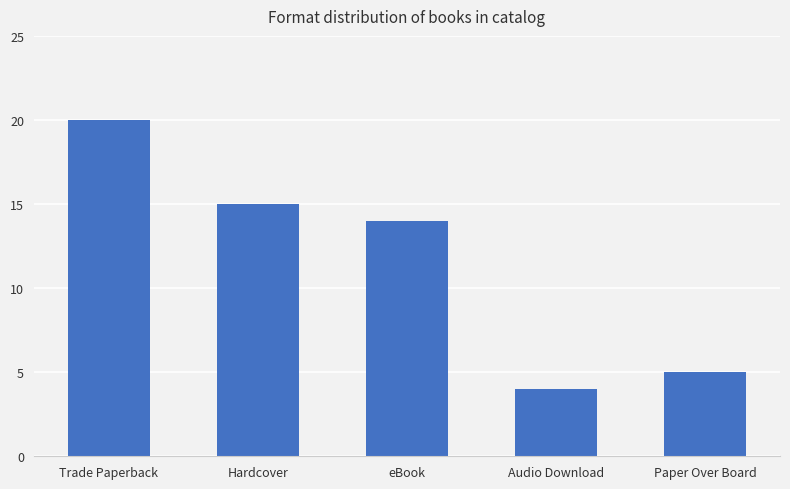

Between Paper Over Board and Trade Paperback, which is larger?

Trade Paperback